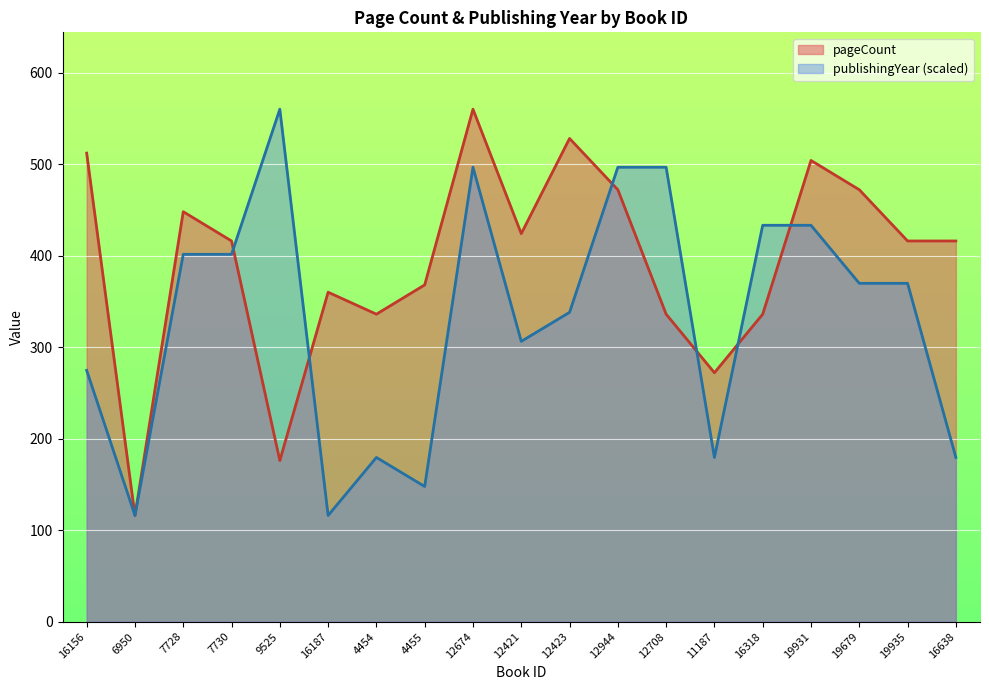

What position from the left is 7730?

4